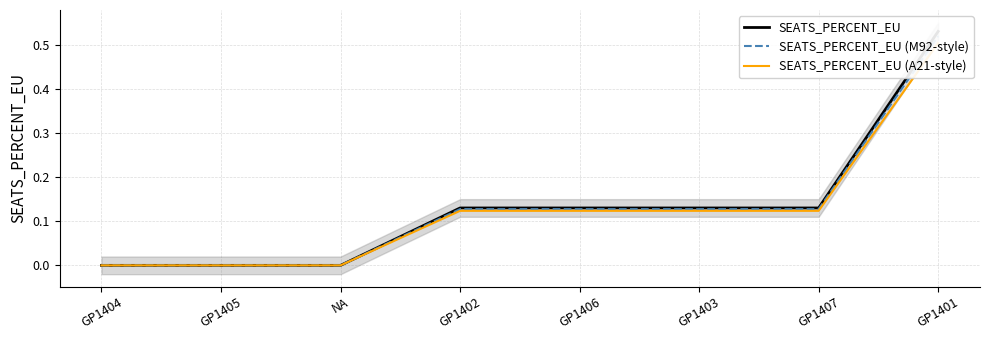

What is the difference between the second highest and minimum values in the SEATS_PERCENT_EU series?

0.1